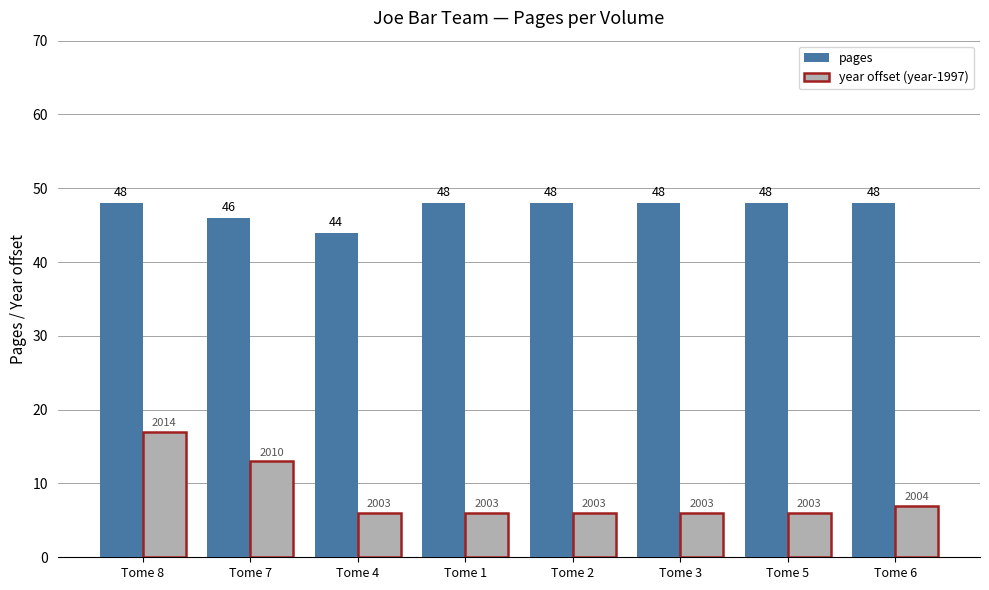

How many bars are there in each group?

2